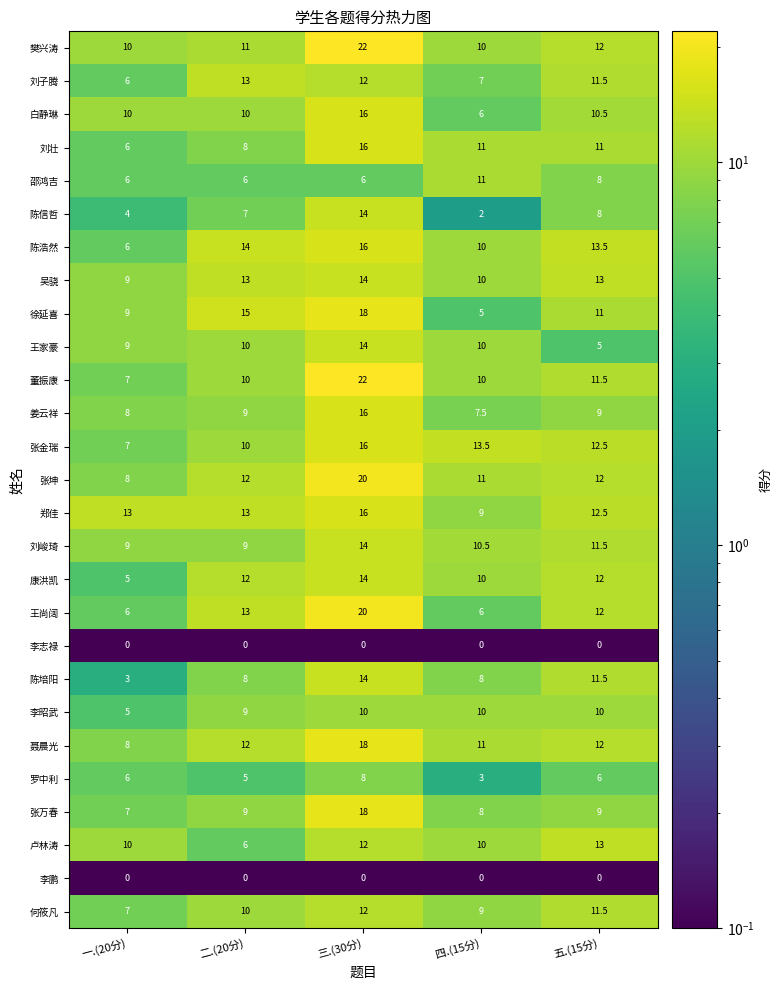

True or false: 卢林涛 has a value of 13.0 at 五.(15分).

True